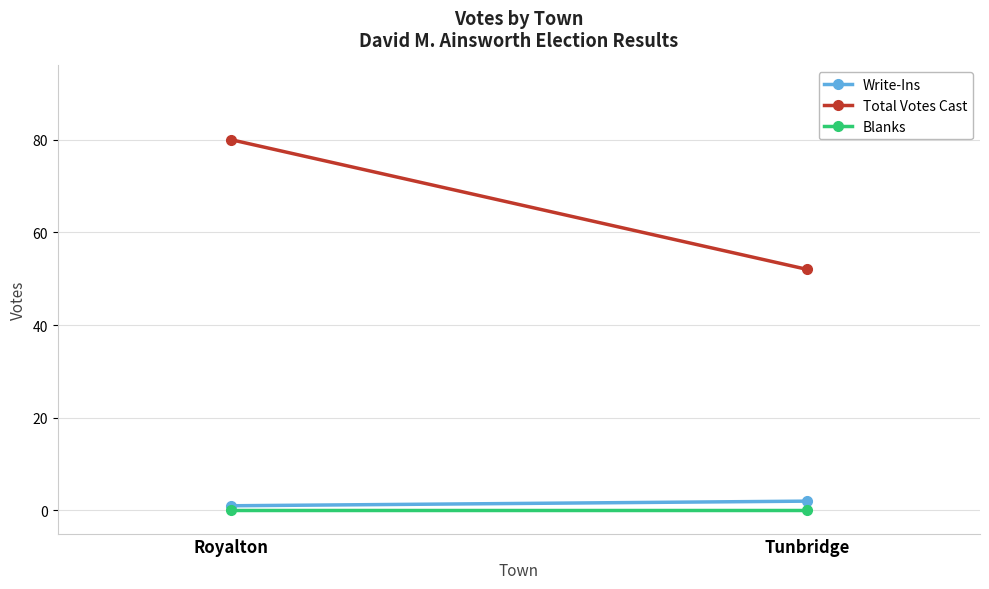

Which series has the widest spread of values?

Total Votes Cast